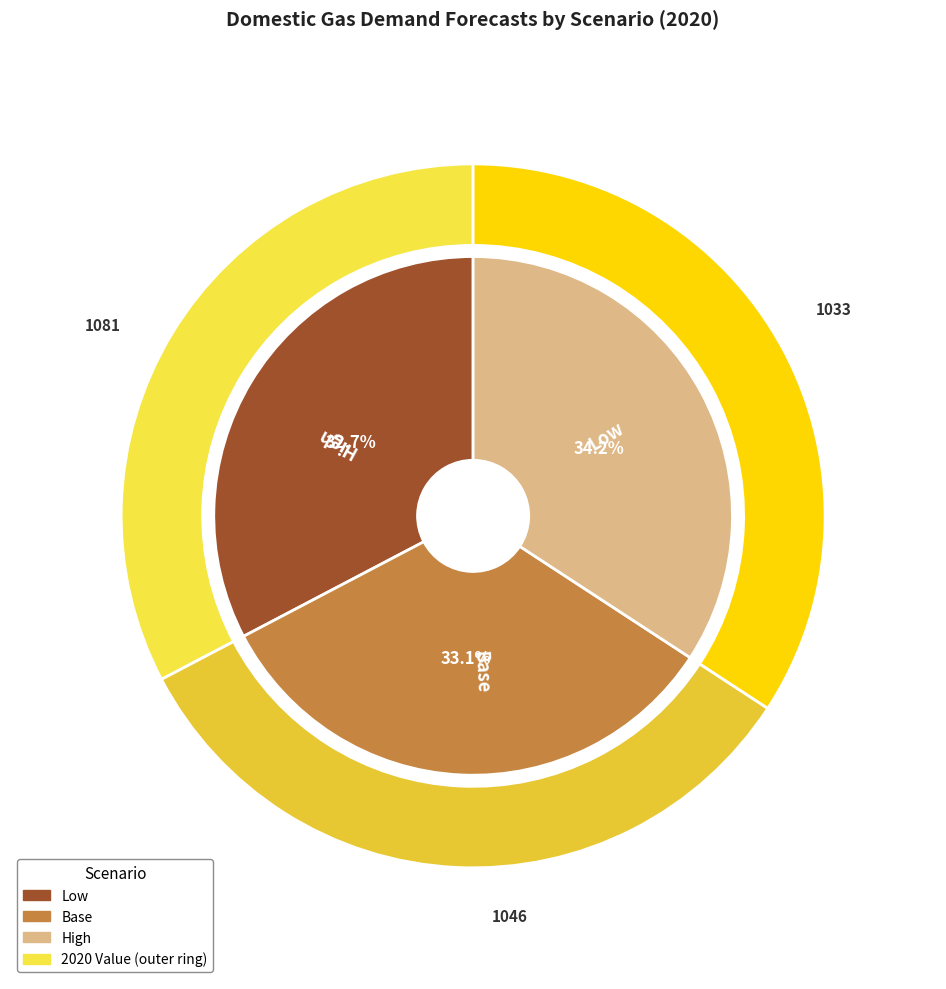

To the nearest percent, what portion does High represent?

34%